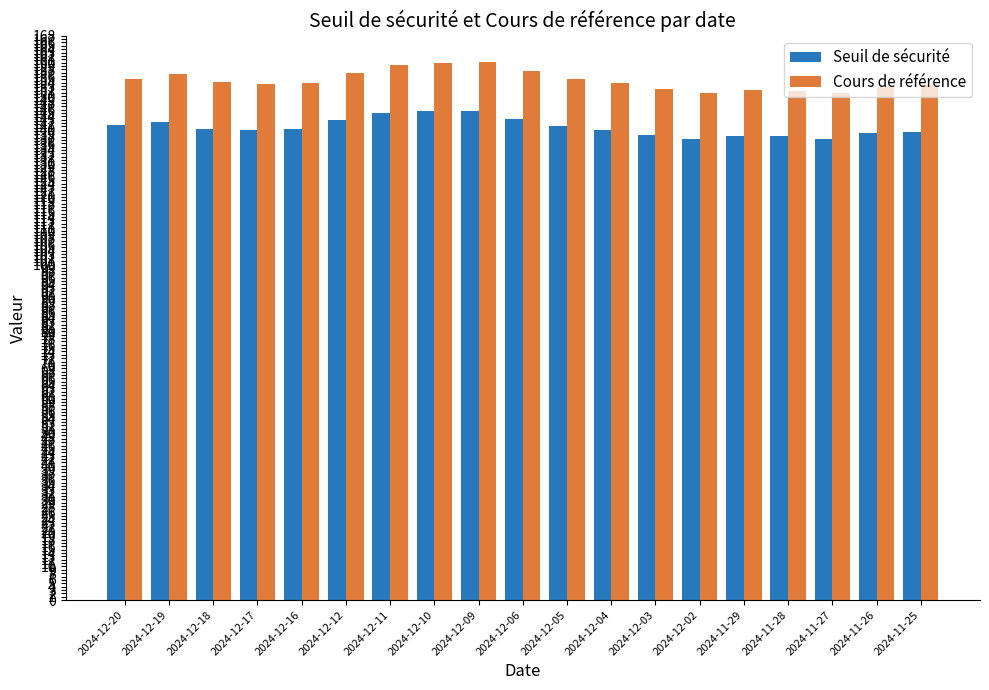

Rank the series by their maximum value, from highest to lowest.

Cours de référence, Seuil de sécurité